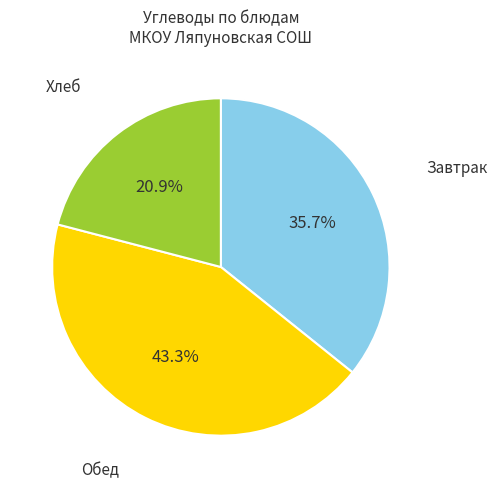

Does any single category account for the majority?

No